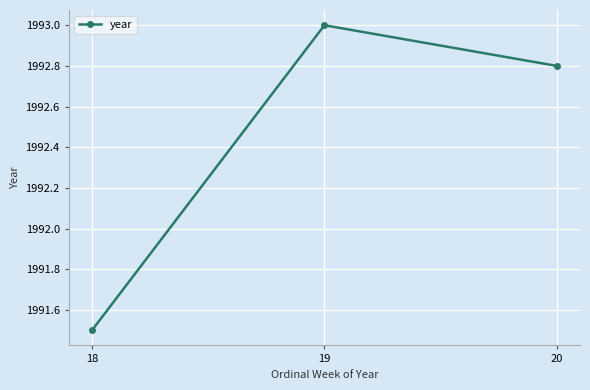

Reading left to right, transcribe all the data shown in this chart.

18=1991.5	19=1993.0	20=1992.8